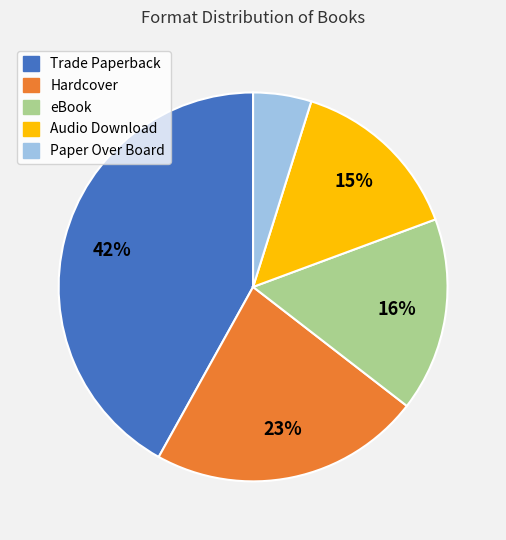

Which category has the smallest portion of the pie?

Paper Over Board